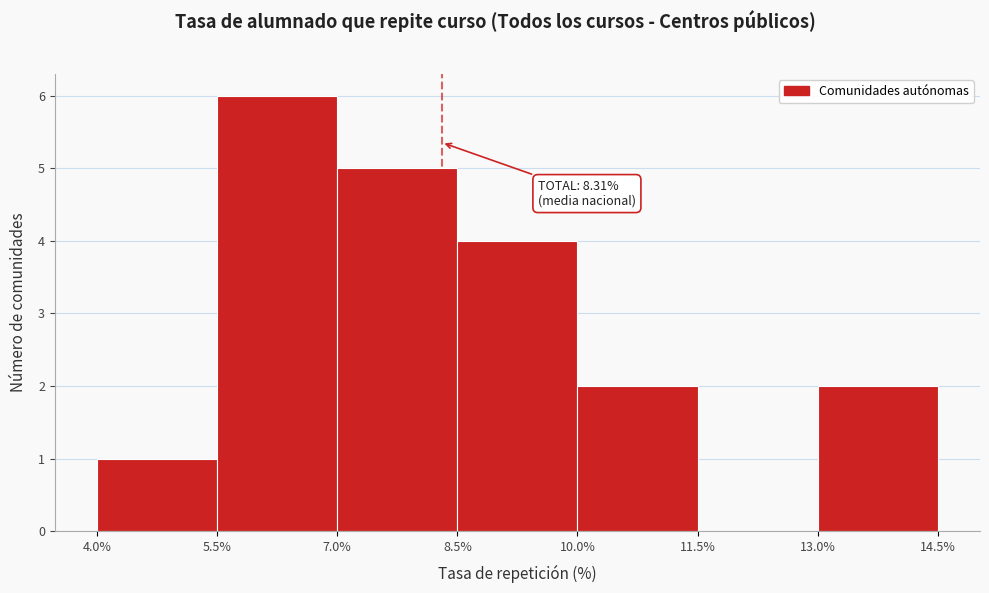

Which range on the x-axis has the tallest bar?

5.5% to 7.0%